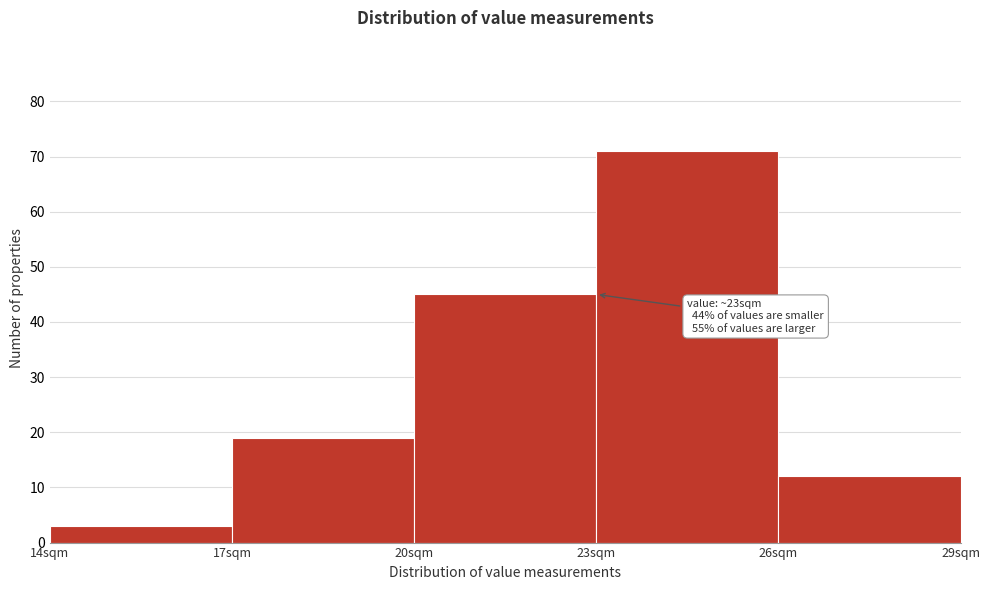

Which range on the x-axis has the tallest bar?

23 to 26